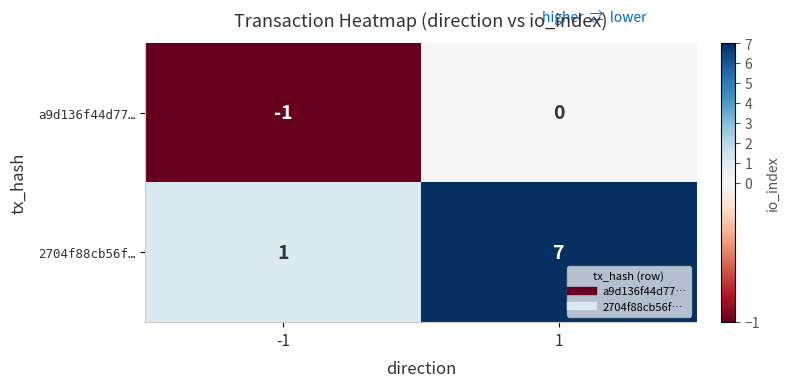

List the series in order of their peak value, highest first.

2704f88cb56f…, a9d136f44d77…